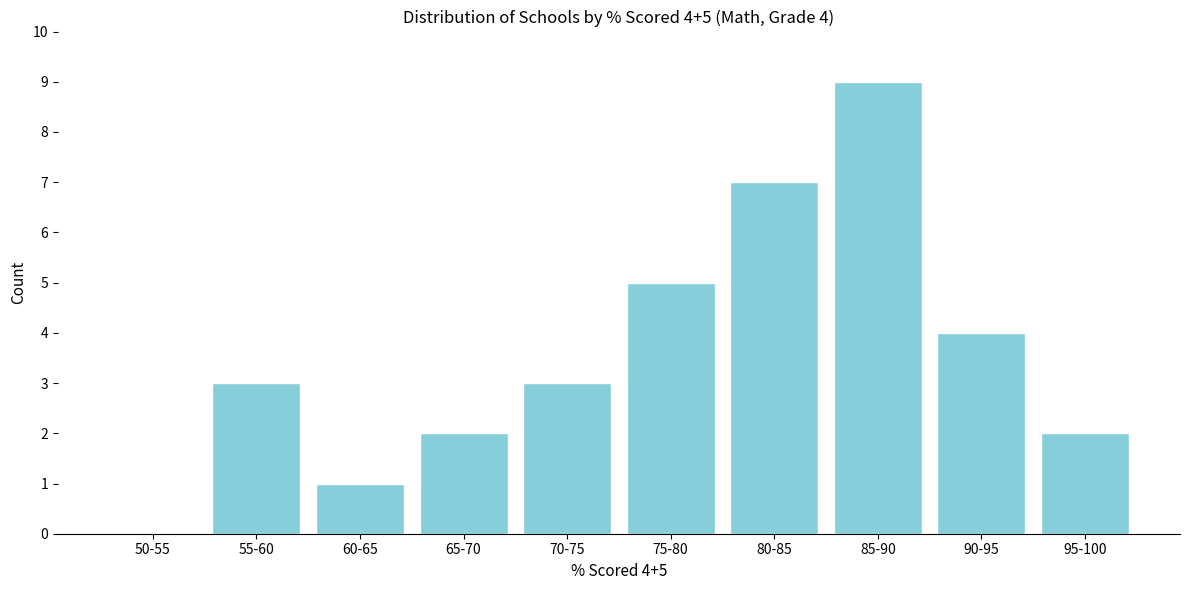

Reading right to left, what are all the values shown in this chart?

95-100=2	90-95=4	85-90=9	80-85=7	75-80=5	70-75=3	65-70=2	60-65=1	55-60=3	50-55=0